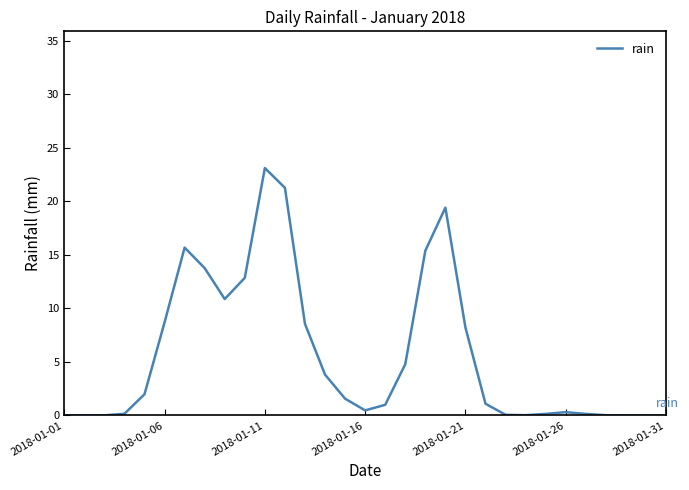

What is the difference between the maximum and minimum values?

23.1